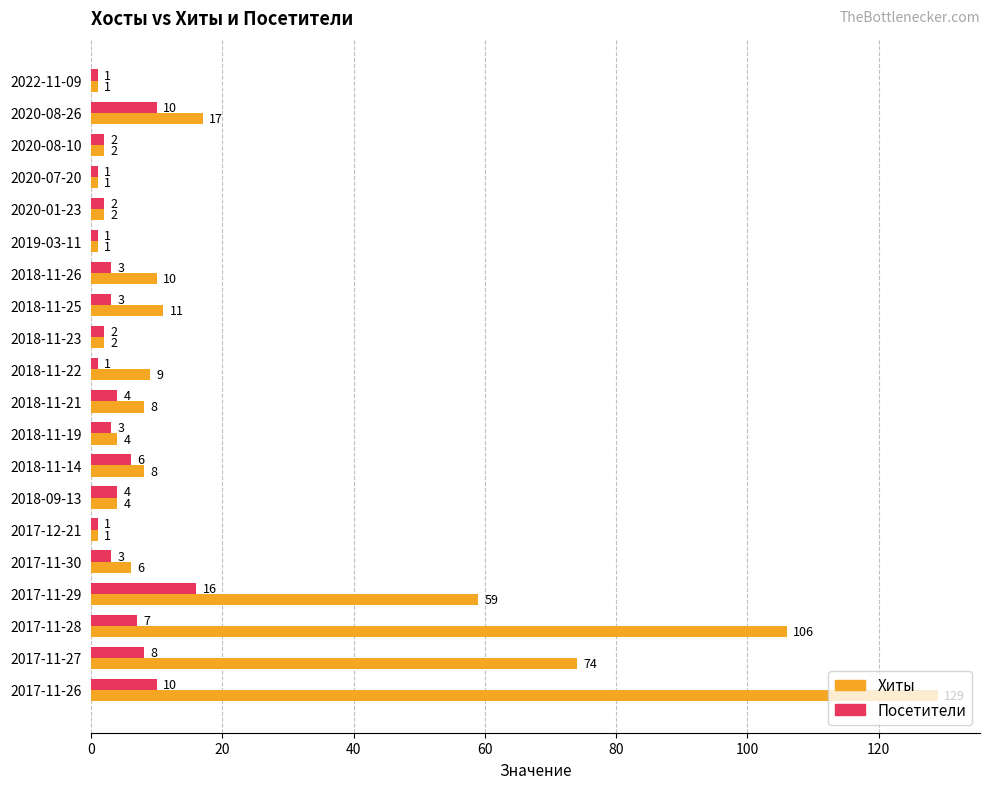

What value does the Посетители series have at 2018-11-26?

3